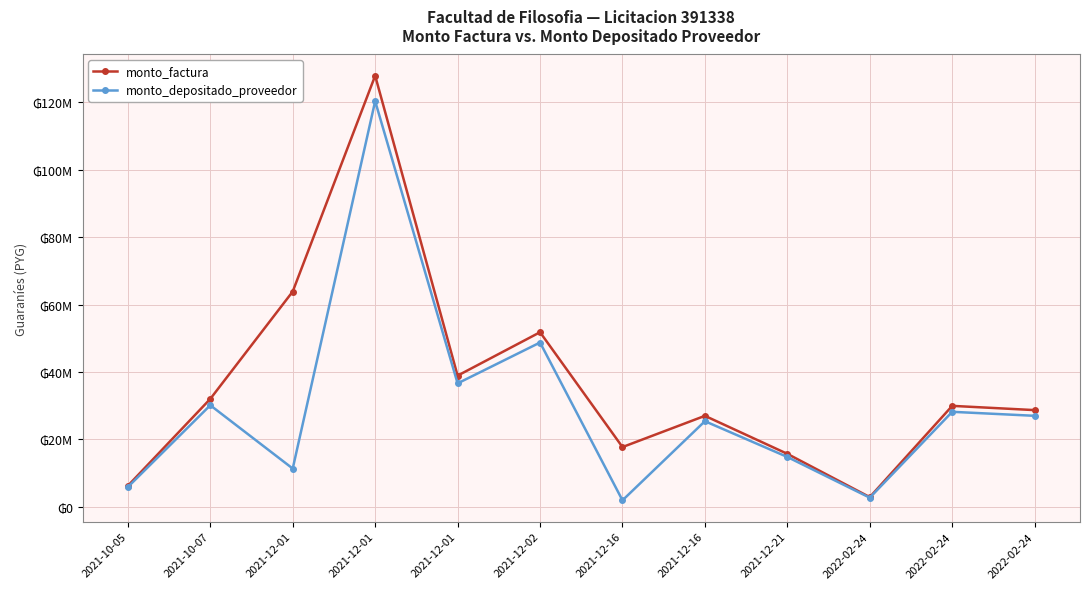

At 2021-12-01, list the series in order from smallest to largest.

monto_depositado_proveedor, monto_factura